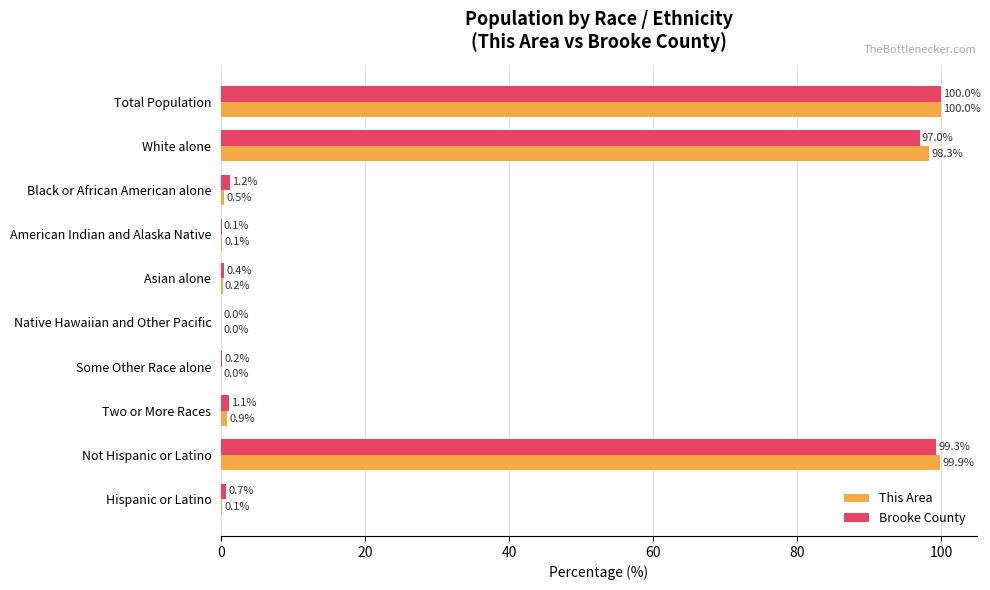

Which series changed the most between White alone and Hispanic or Latino?

This Area